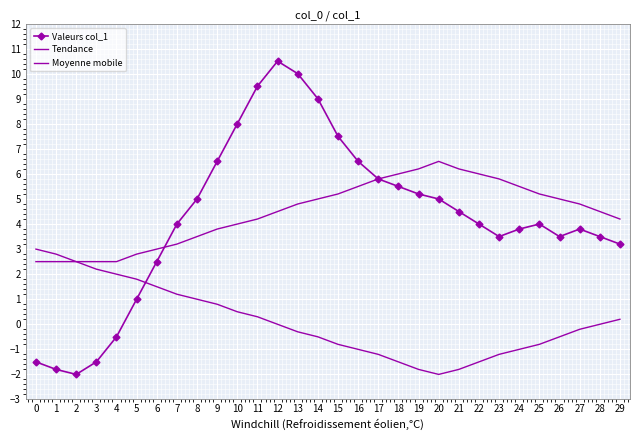

Count the number of data series in this chart.

3